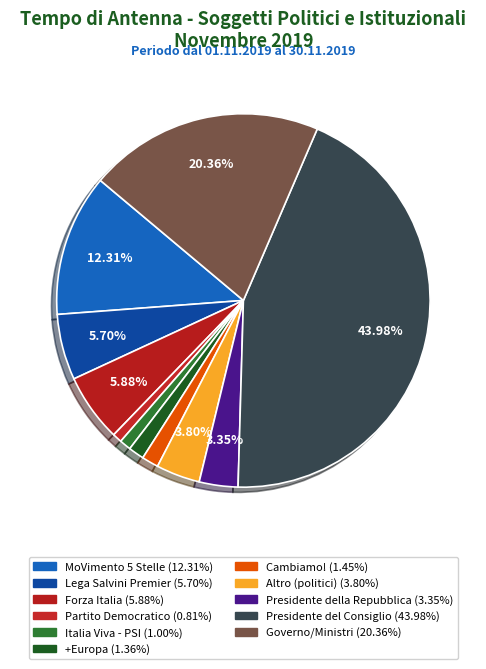

Do Presidente del Consiglio and Altro (politici) together represent more than half of the pie?

No